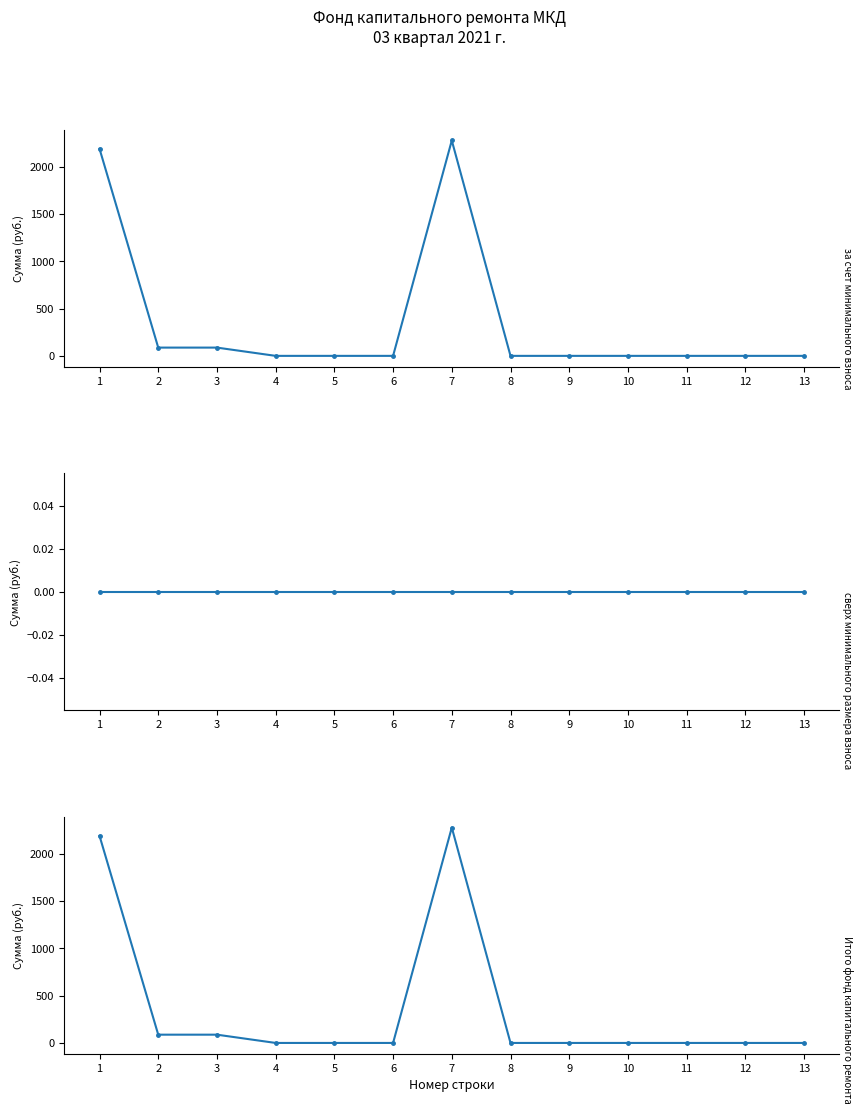

Which series changed the most between 7 and 11?

за счет минимального взноса